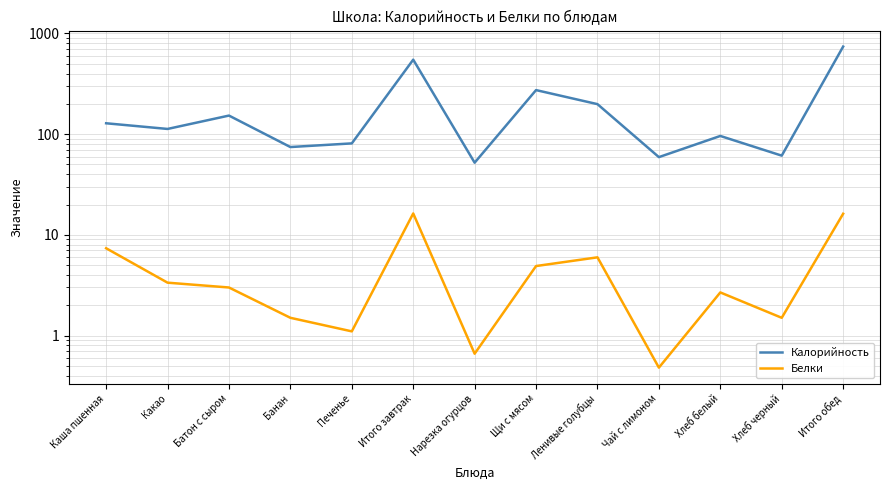

Reading right to left, transcribe all the data shown in this chart.

Калорийность: 741.2	61.2	96.0	59.2	198.7	274.0	52.1	549.5	81.0	74.5	153.0	112.7	128.3
Белки: 16.2	1.5	2.7	0.5	6.0	4.9	0.7	16.3	1.1	1.5	3.0	3.4	7.4